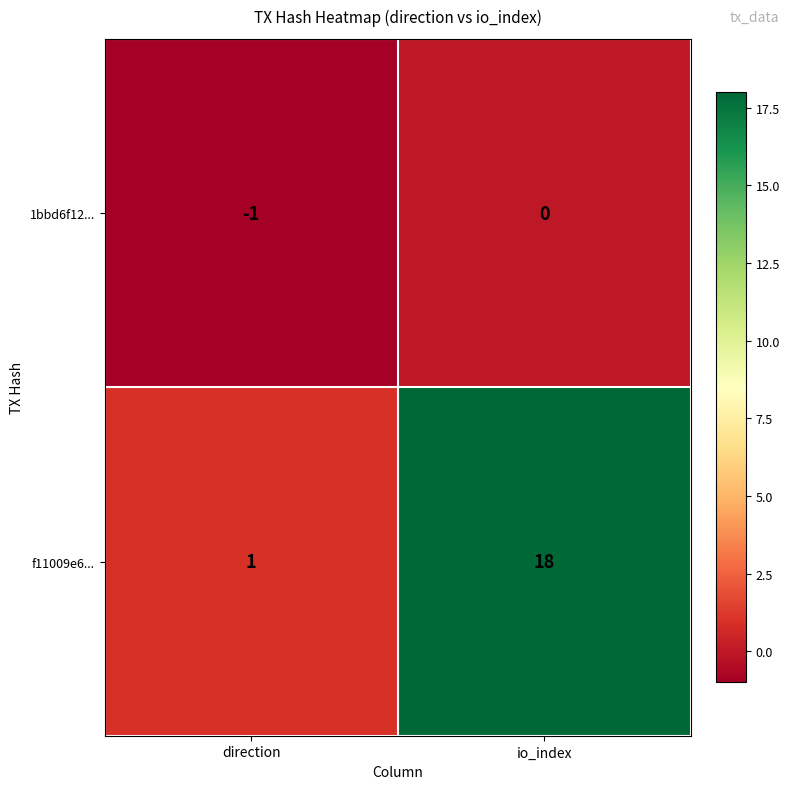

What is the greatest value displayed?

18